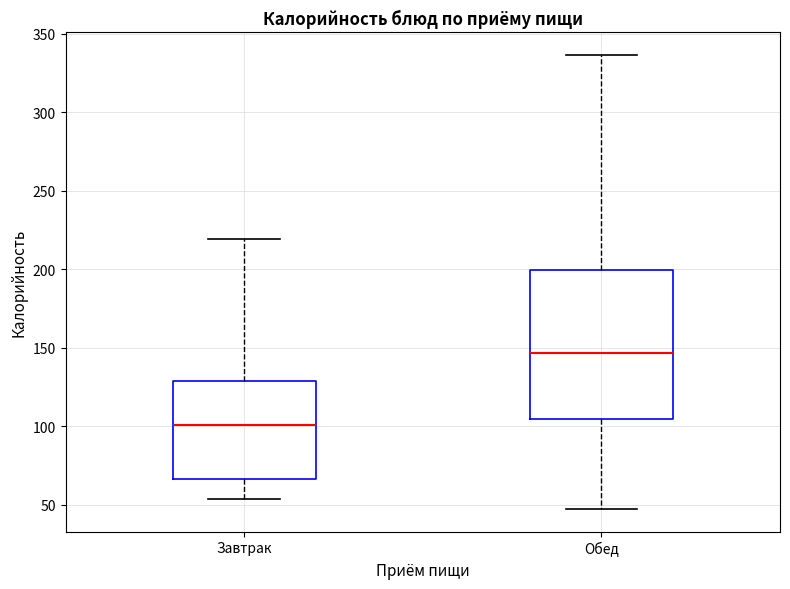

Which box is the tallest, from its lower edge to its upper edge?

Обед